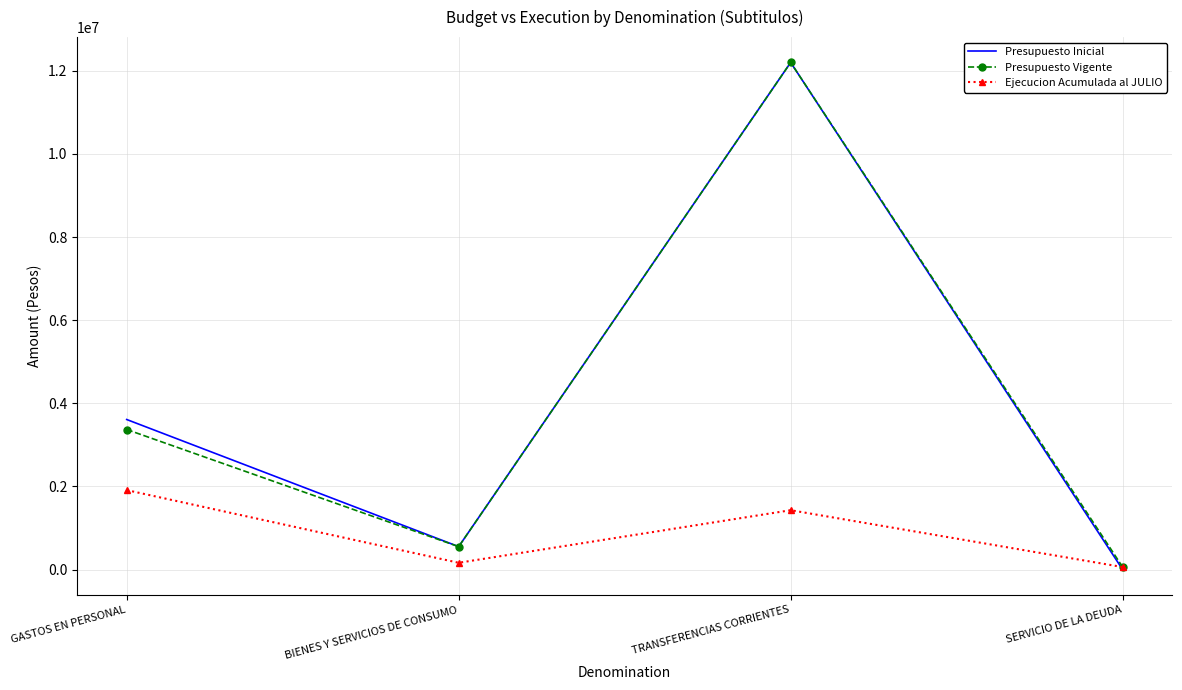

The Presupuesto Inicial series shows 3610928 at GASTOS EN PERSONAL. True or false?

True